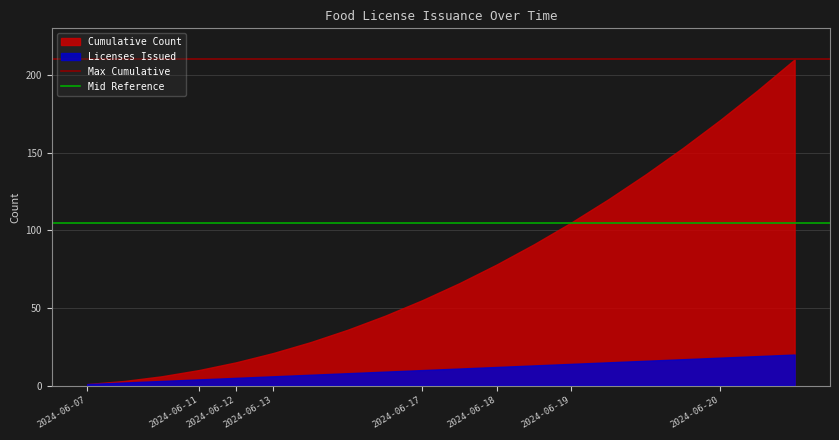

What is the average value of the Mid Reference series?

105